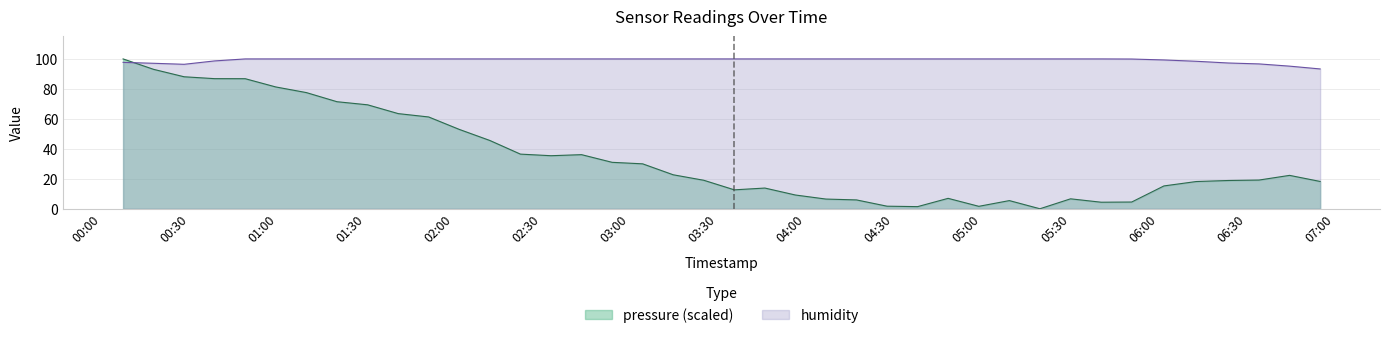

What value does the humidity series have at 2024-01-15T02:12:15?

100.0